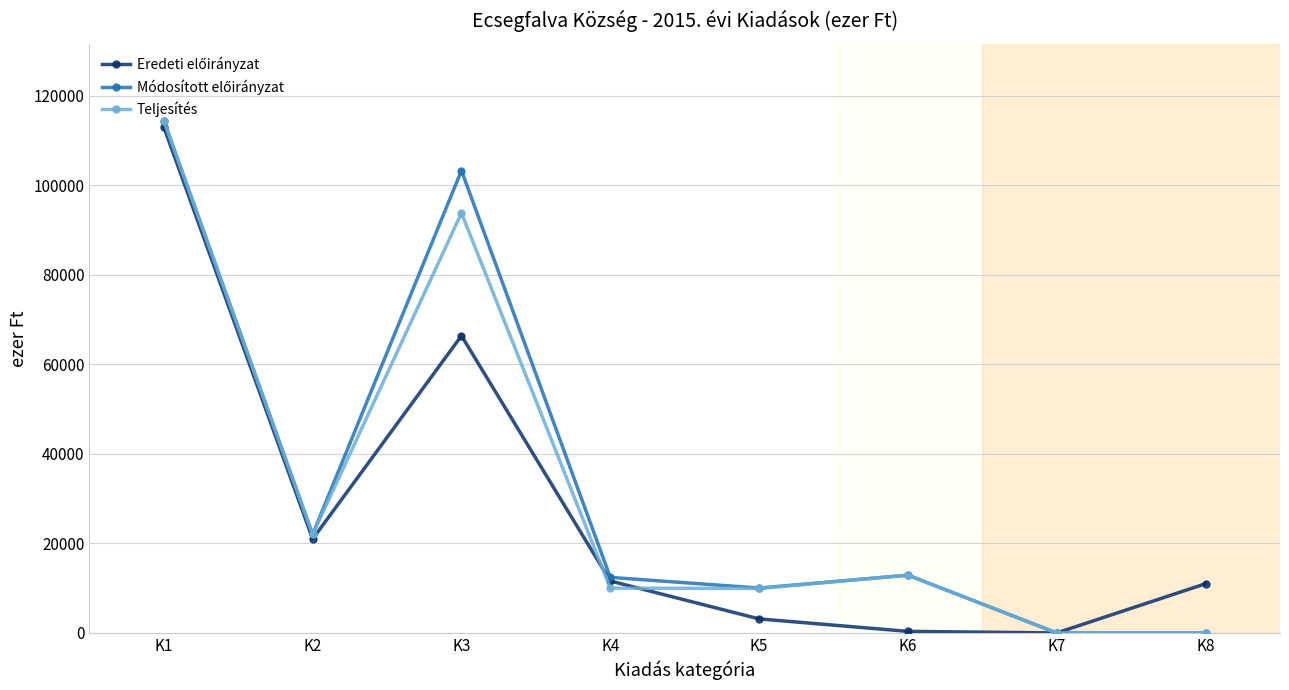

Where is the first local minimum for Teljesítés?

K2